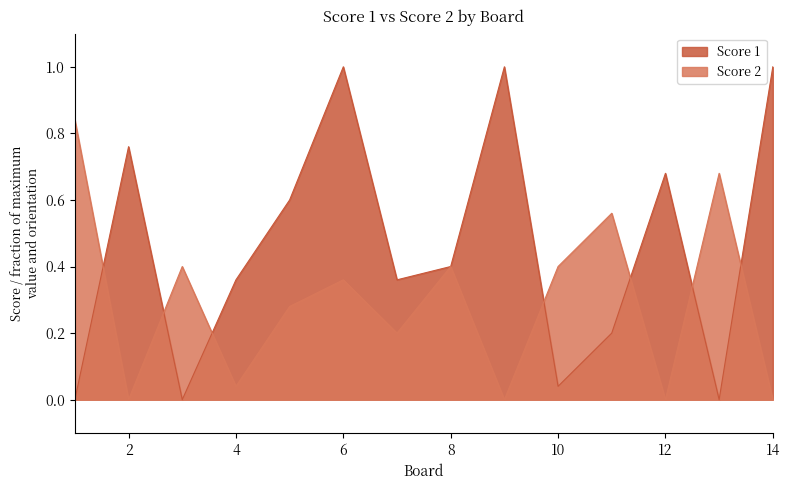

What is the approximate value of Score 2 at 5?

0.3